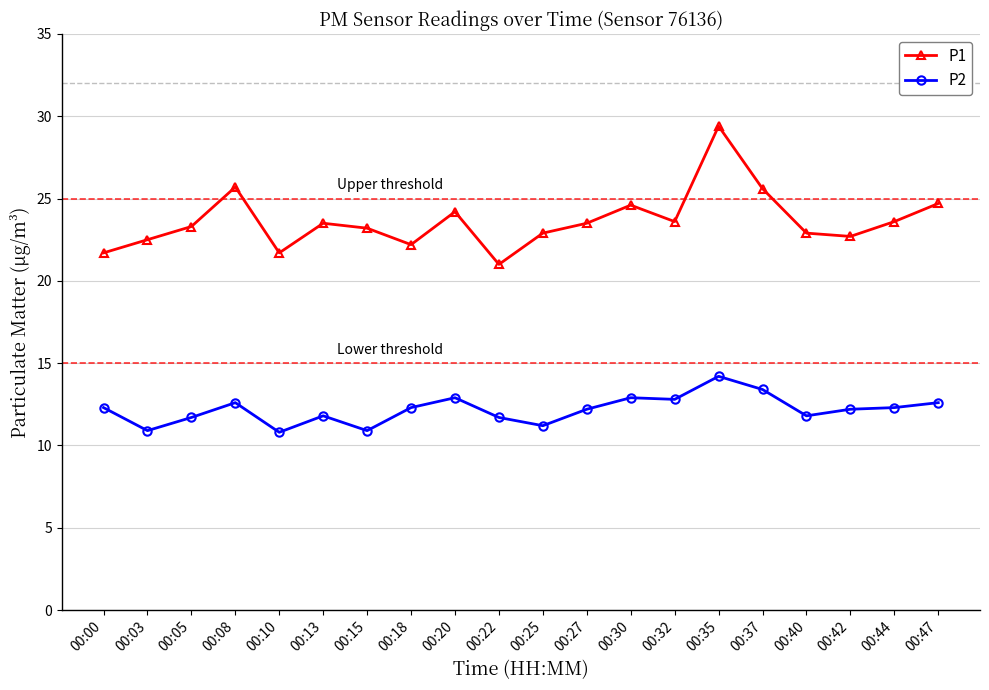

At 00:03, list the series in order from smallest to largest.

P2, P1